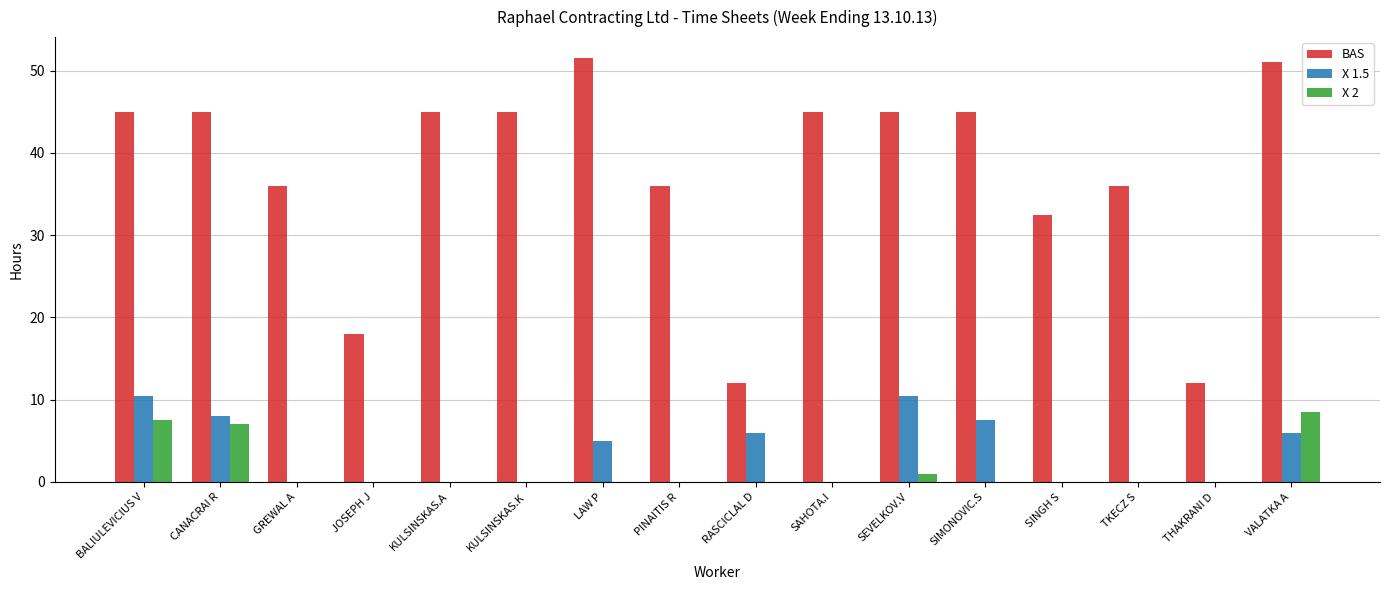

What is the difference between the BAS values at PINAITIS R and LAW P?

15.5